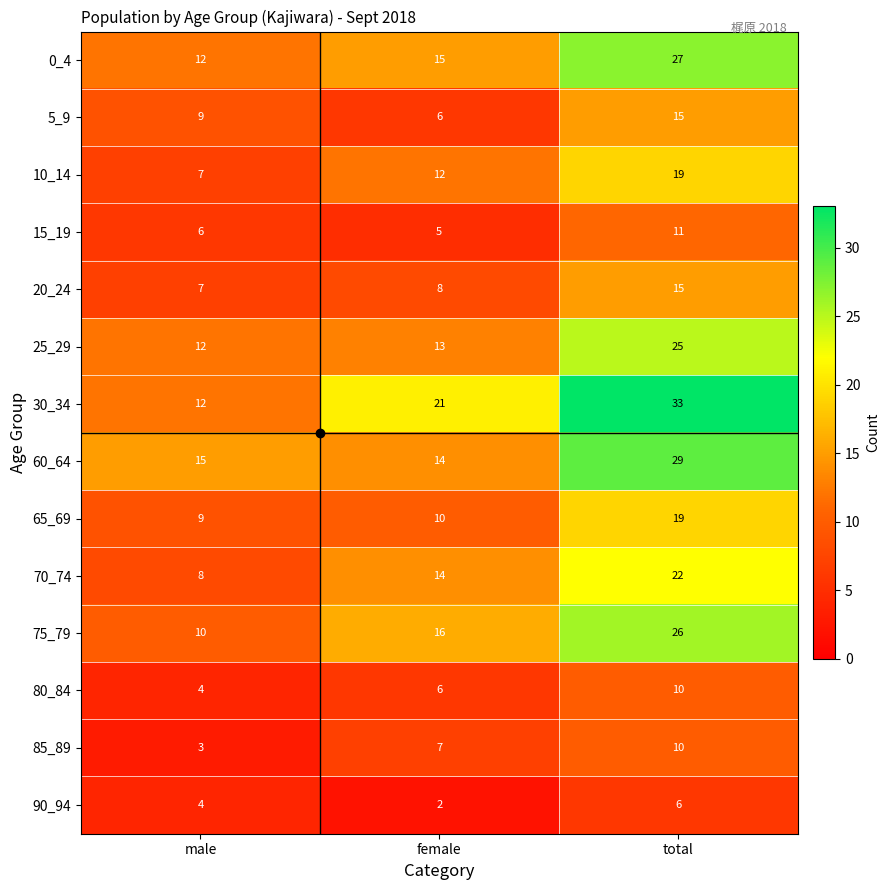

At how many categories does at least one series exceed 2?

3